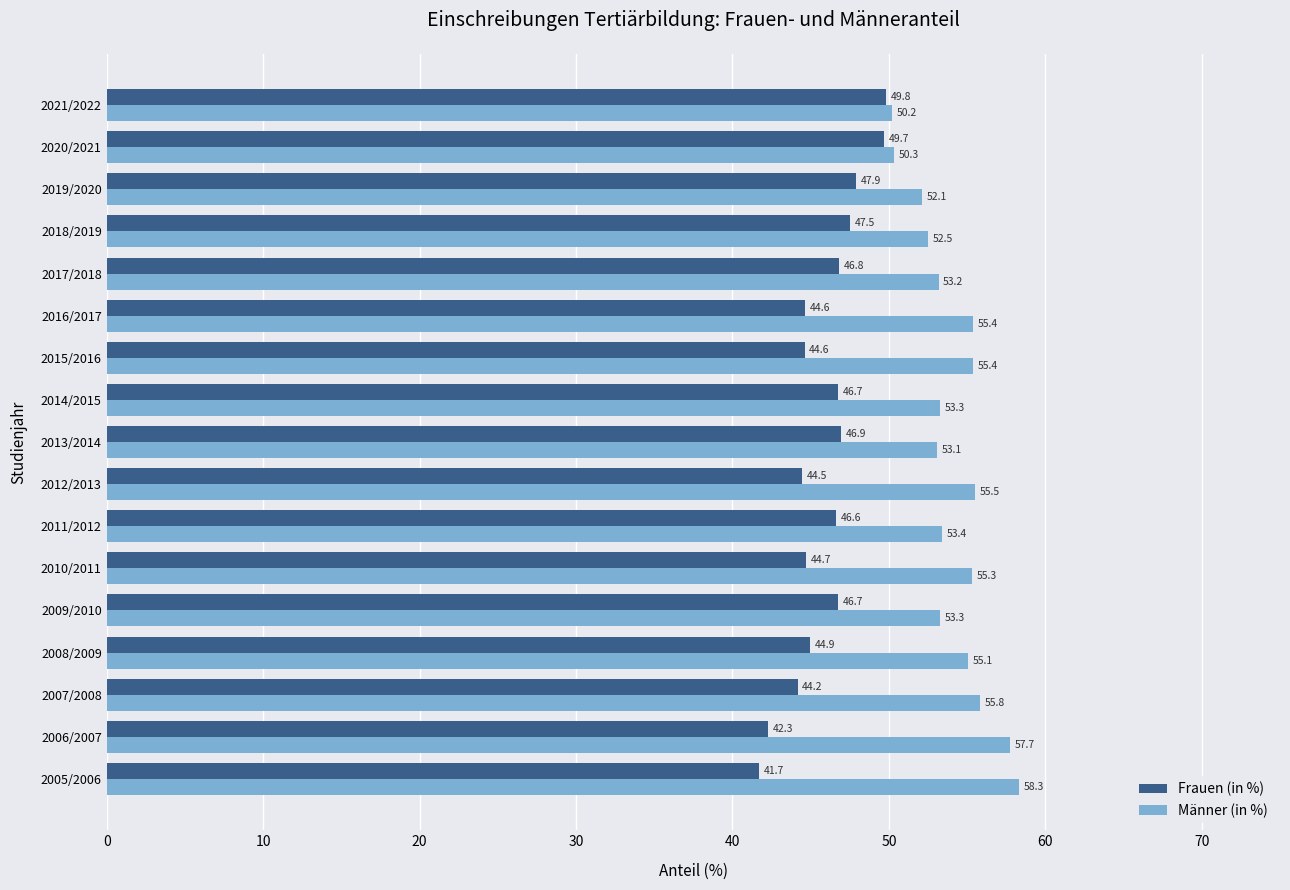

At which label does Männer (in %) reach its minimum?

2021/2022